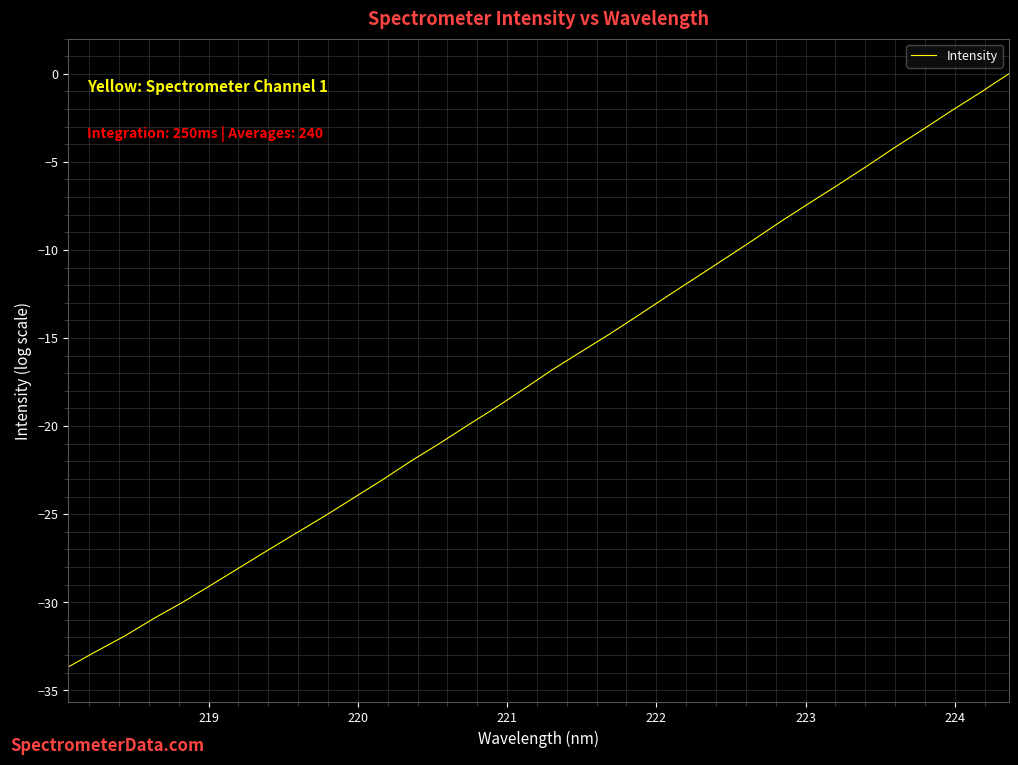

Does the chart have visible grid lines?

Yes